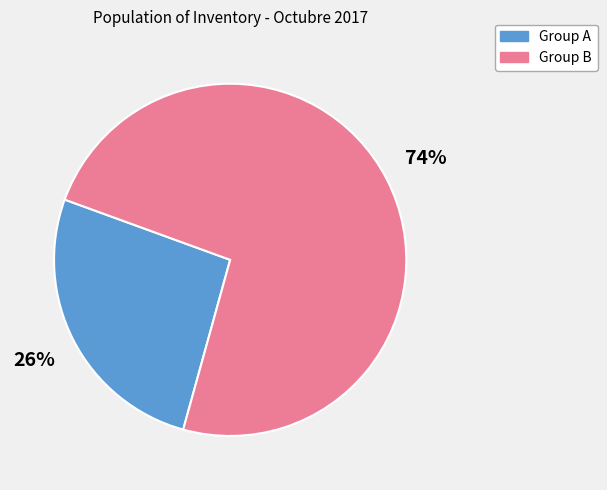

Rank the categories by value from lowest to highest.

Group A, Group B